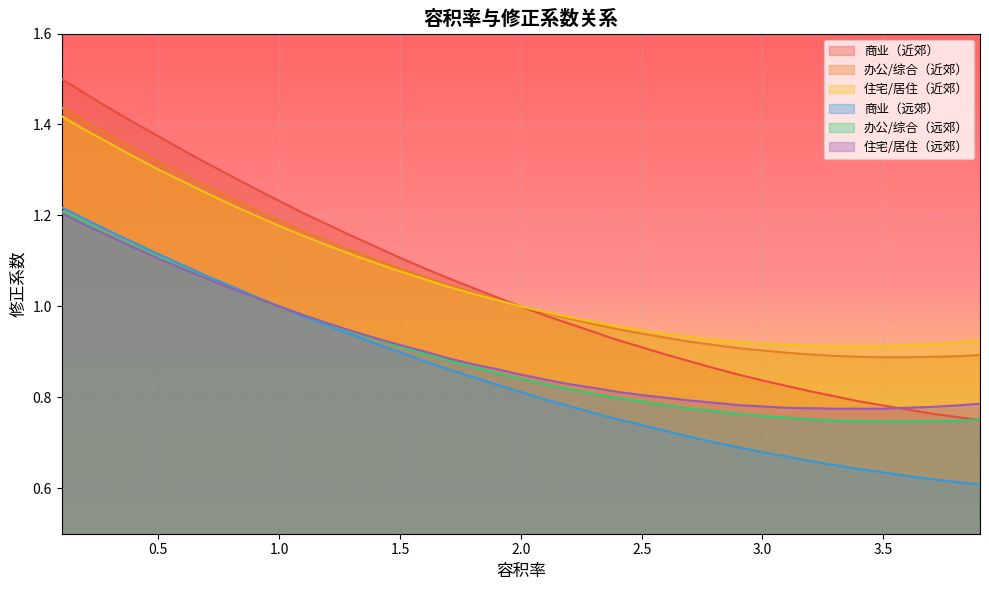

What is the sum of all 商业（远郊） values?

33.0